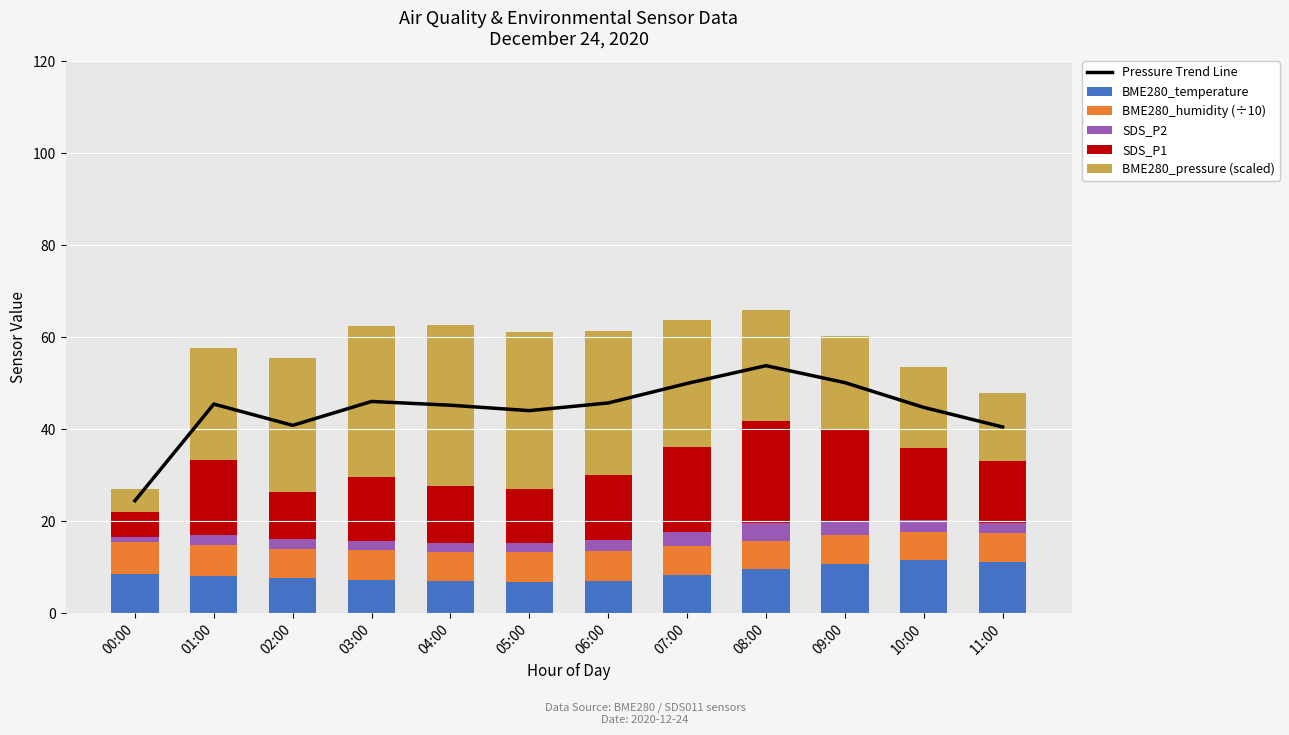

Does the chart contain any negative values?

No